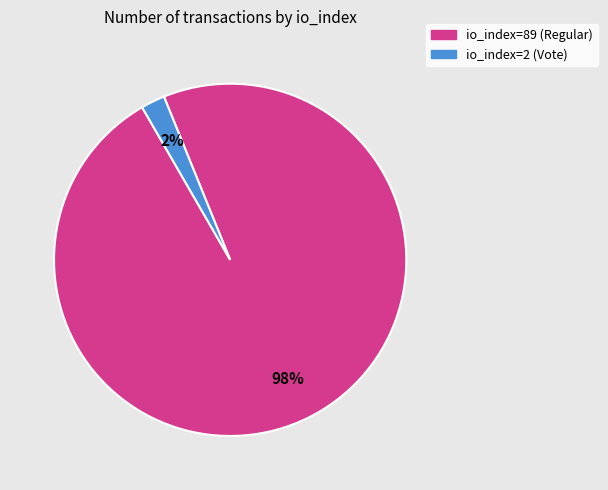

Which slice is the smallest?

io_index=2 (Vote)